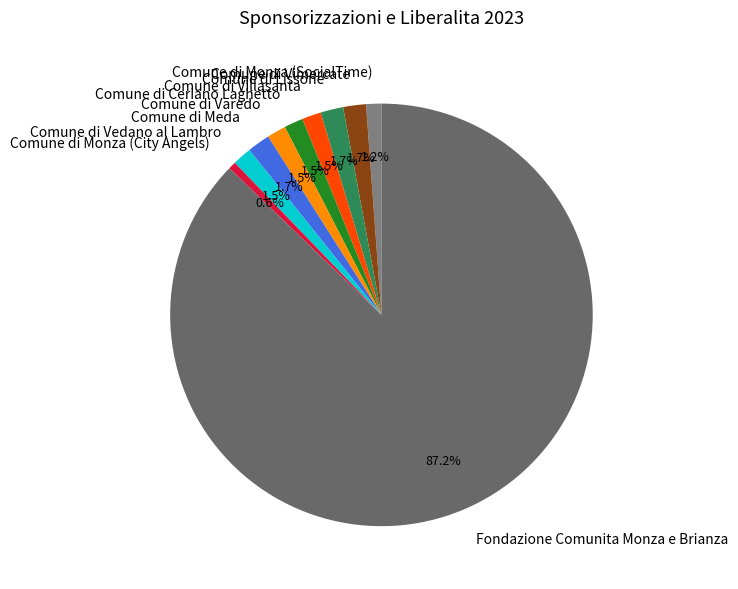

Is it true that Comune di Vimercate is 16% of the pie?

False